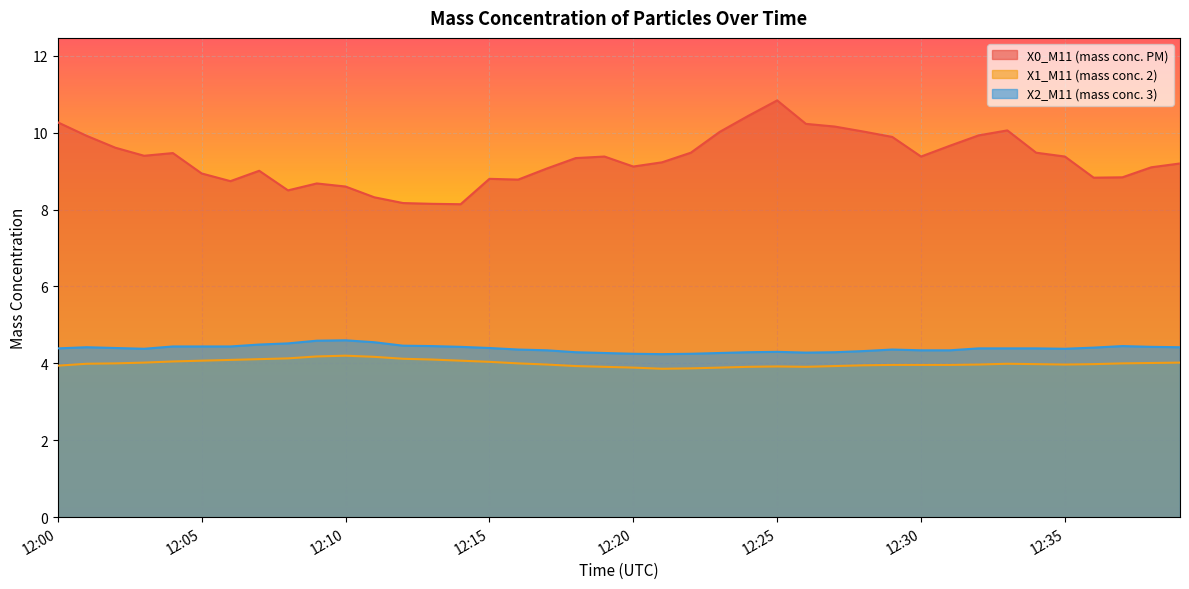

Which label corresponds to the largest value in the chart?

12:25